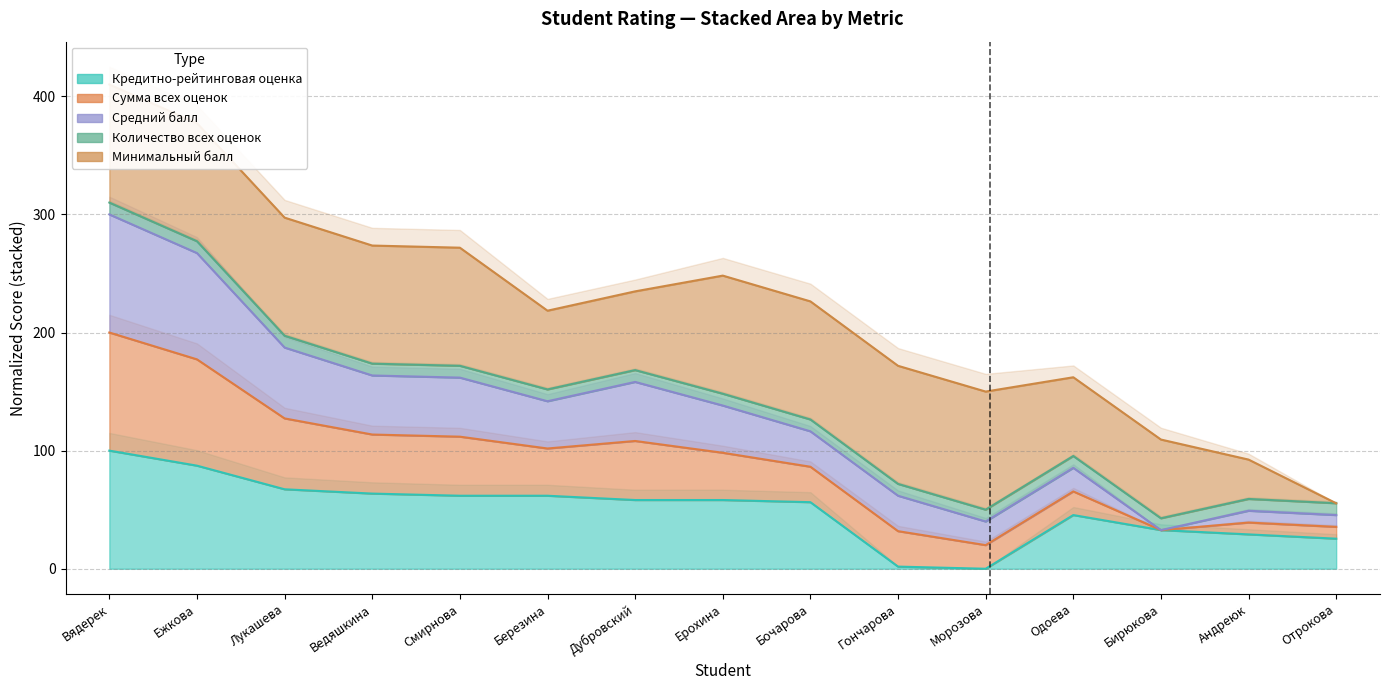

True or false: Средний балл and Сумма всех оценок intersect in this chart.

False